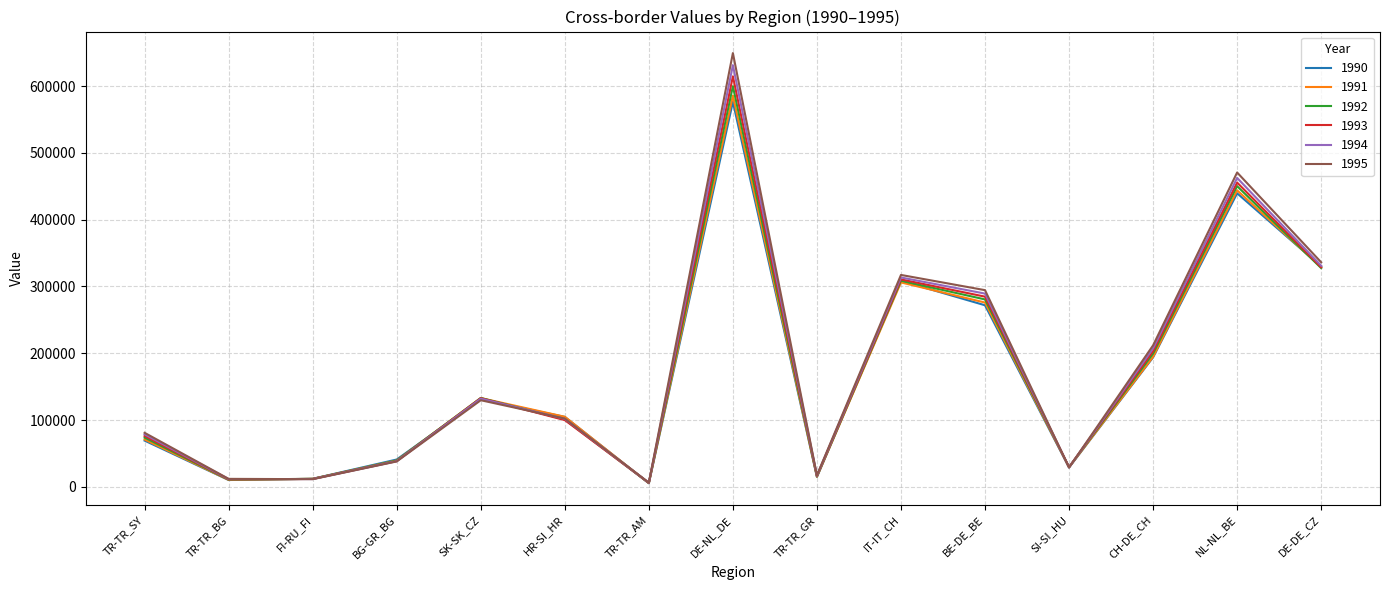

Is the value of 1994 at HR-SI_HR greater than the value of 1991 at IT-IT_CH?

No